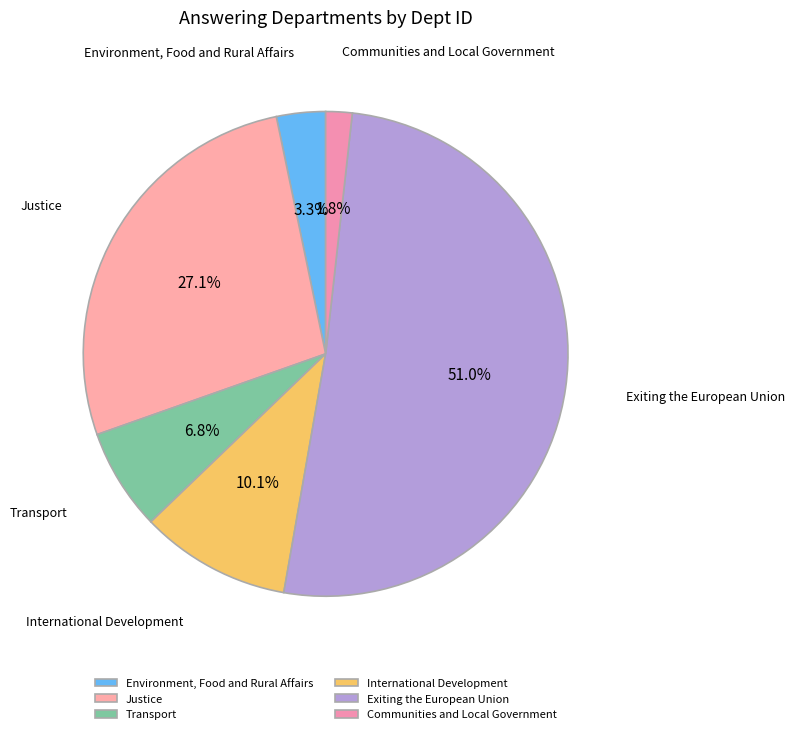

Which has a higher value, Exiting the European Union or Communities and Local Government?

Exiting the European Union